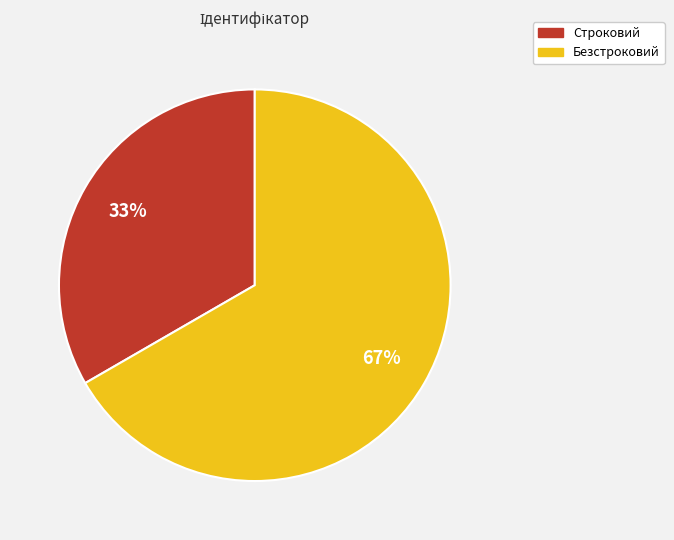

To the nearest percent, what portion does Строковий represent?

33%